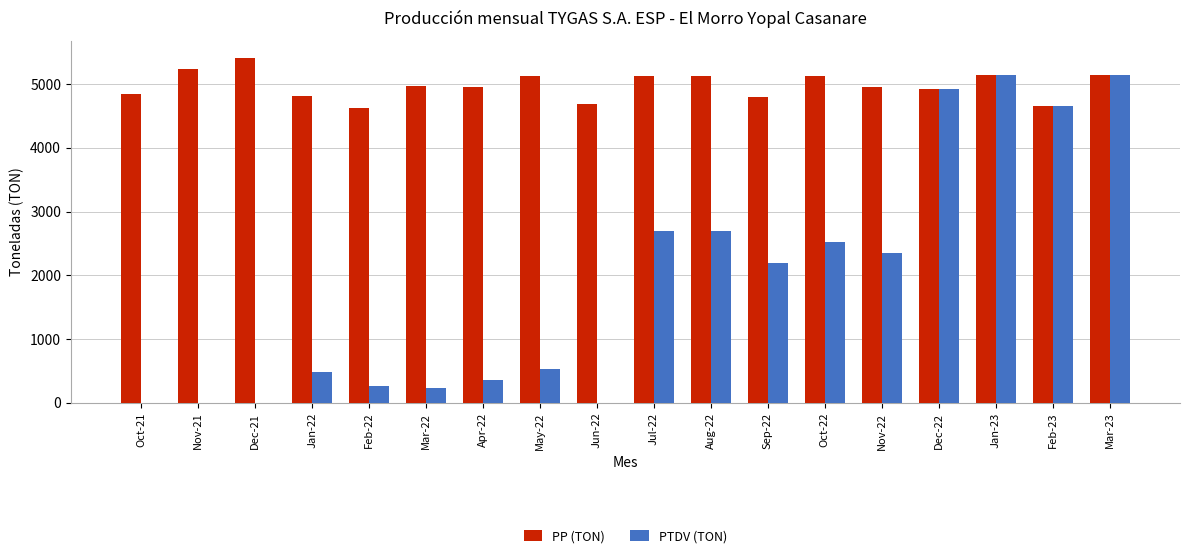

What are all the series names shown in the legend?

PP (TON), PTDV (TON)